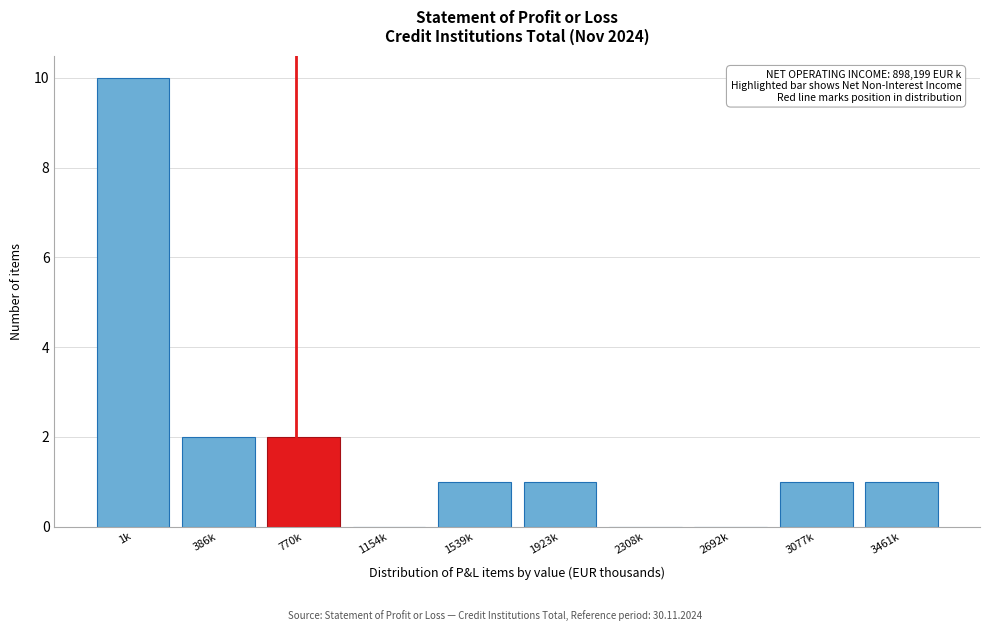

Reading left to right, what are all the values shown in this chart?

1k=10	386k=2	770k=2	1154k=0	1539k=1	1923k=1	2308k=0	2692k=0	3077k=1	3461k=1